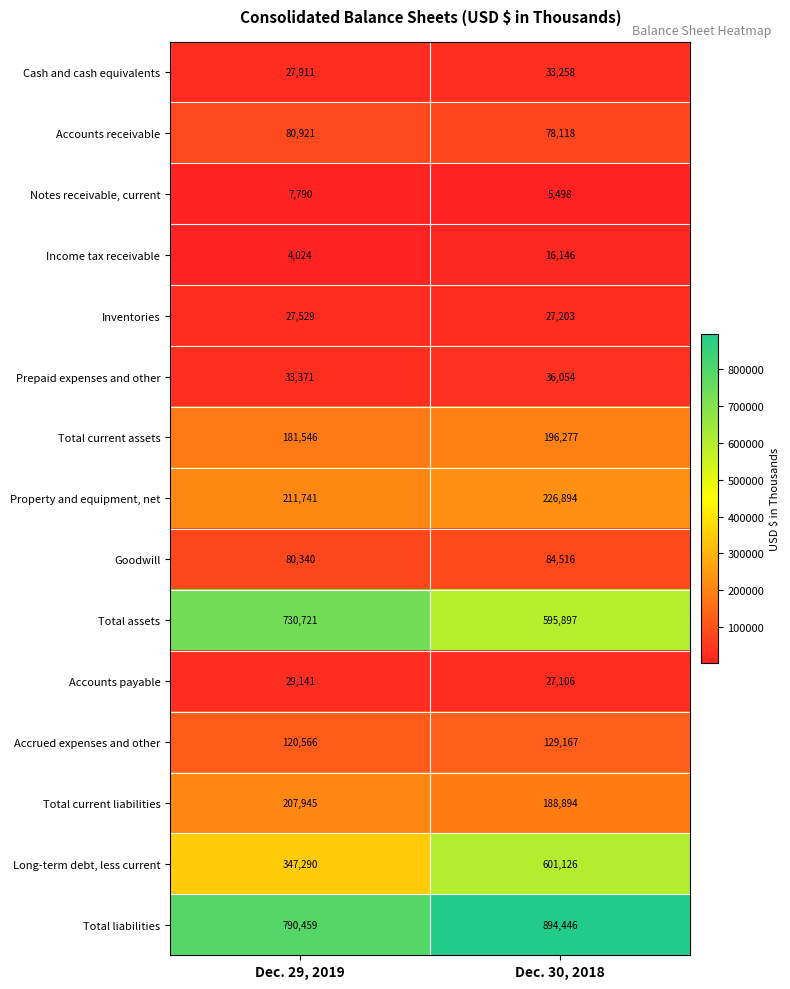

True or false: Inventories has a value of 13144 at Dec. 29, 2019.

False